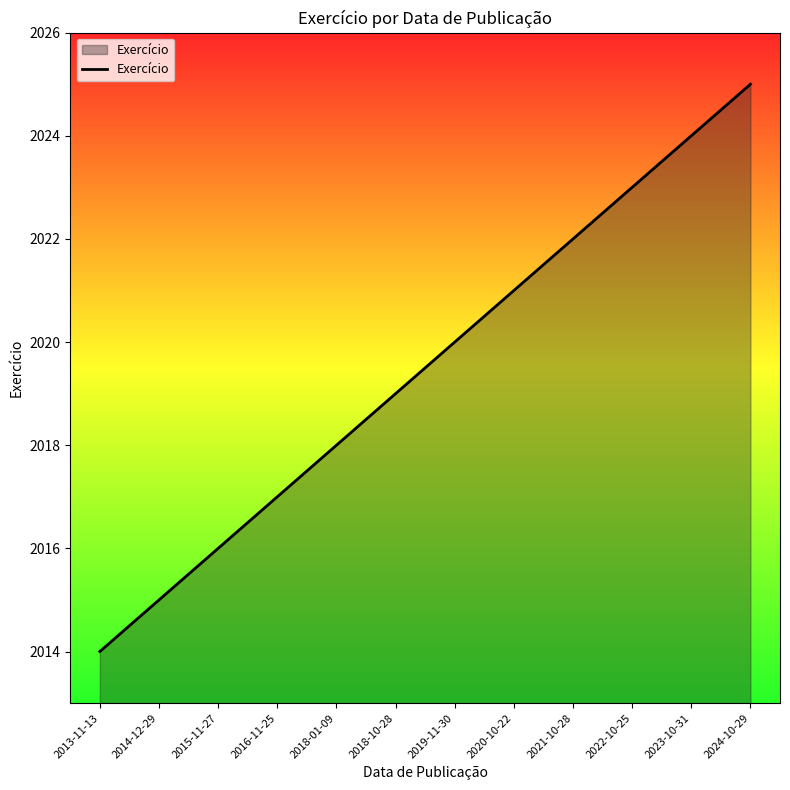

Is it true that the value at 2018-01-09 is 2778?

False